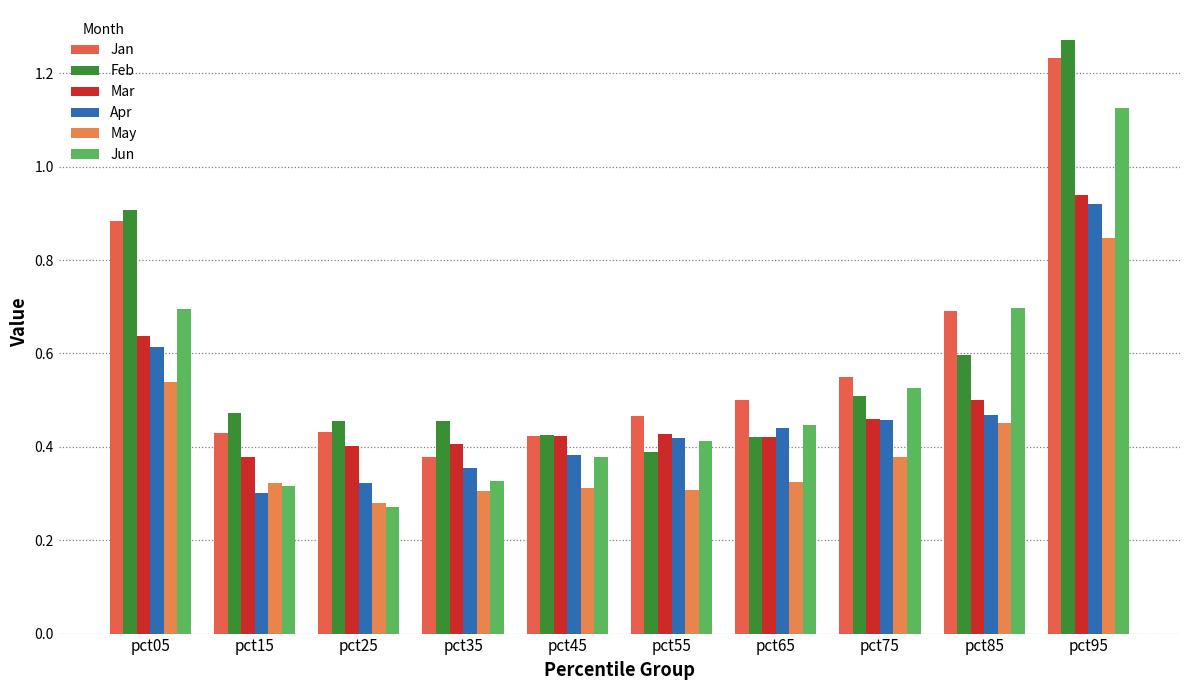

How many groups of bars are there?

10